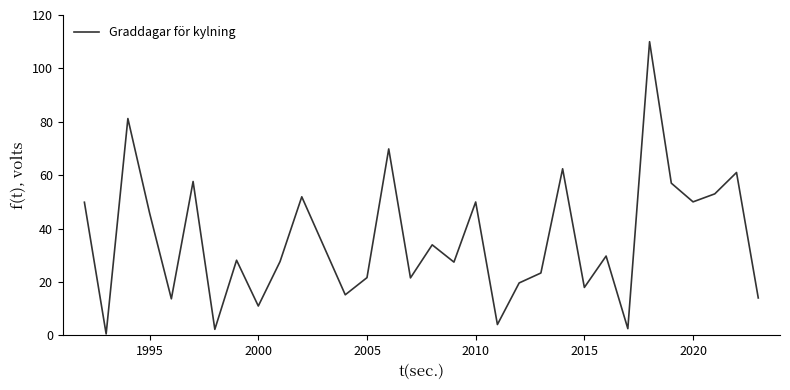

True or false: there are more than 0 points higher than both neighbors.

True